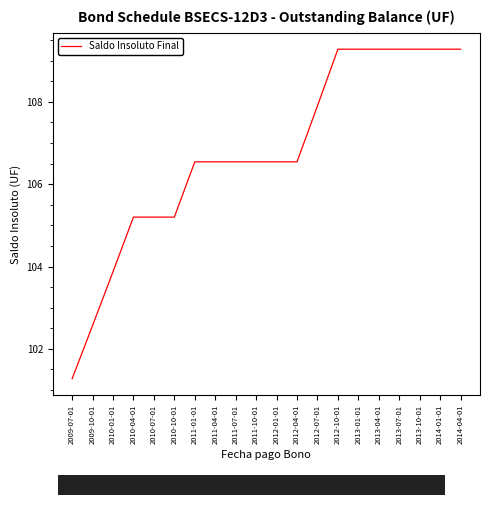

Read the value at 2014-04-01.

109.3